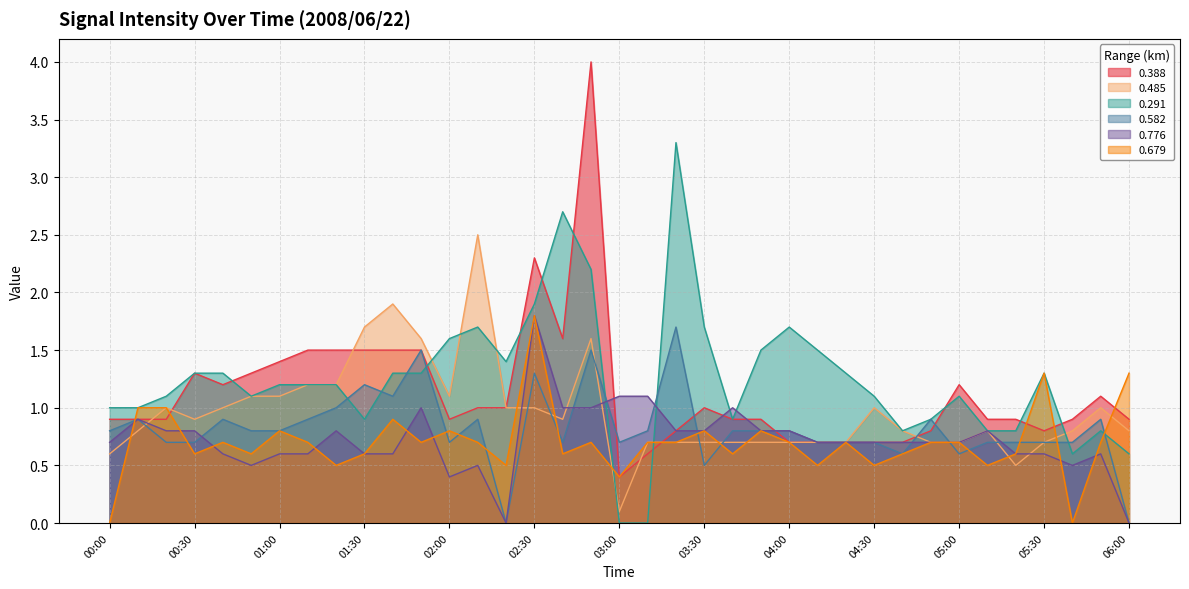

What is the sum of the 0.388 values at 01:50 and 02:50?

5.5